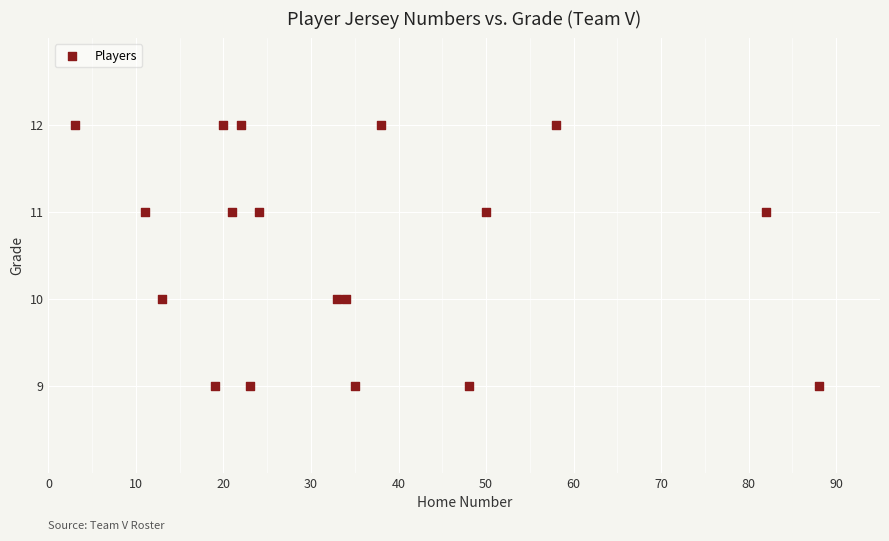

List the coordinates of all points as (X, Y) pairs, reading left to right.

(3, 12)  (11, 11)  (13, 10)  (19, 9)  (20, 12)  (21, 11)  (22, 12)  (23, 9)  (24, 11)  (33, 10)  (34, 10)  (35, 9)  (38, 12)  (48, 9)  (50, 11)  (58, 12)  (82, 11)  (88, 9)